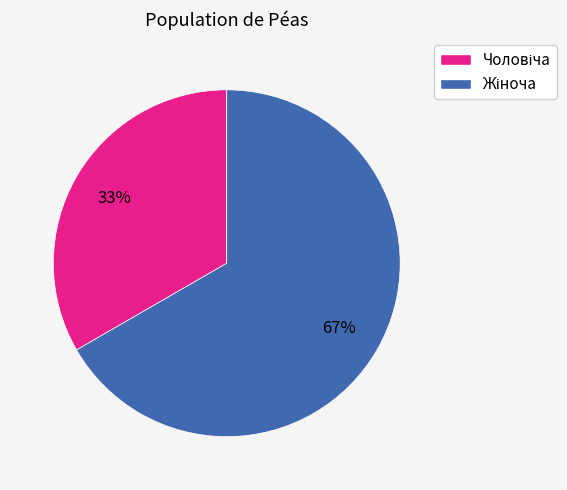

Does any single category account for the majority?

Yes